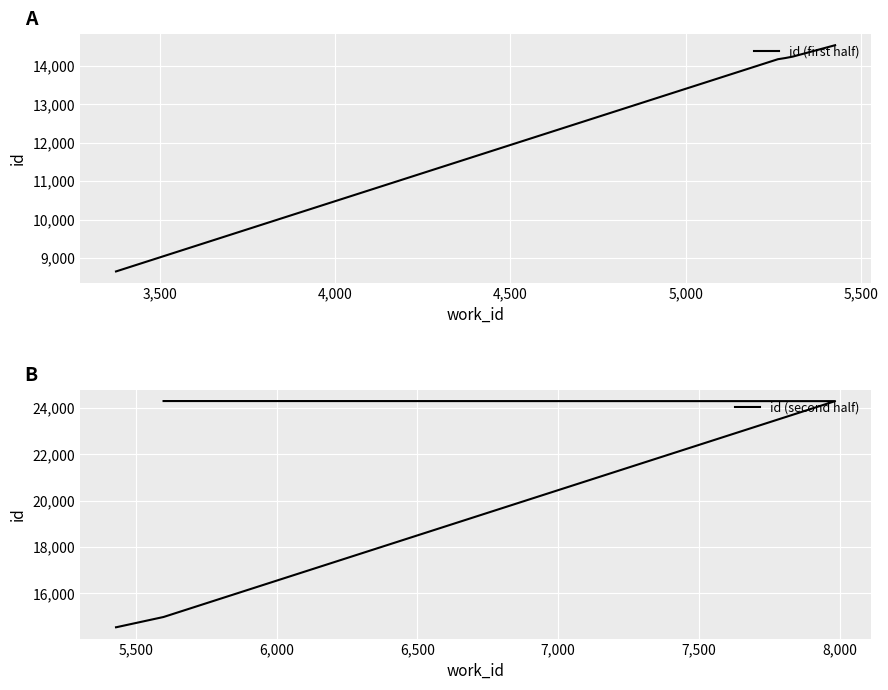

Reading left to right, list all the values displayed in this chart.

id (first half): 8653	14170	14202	14237	14534
id (second half): 14539	14540	14983	24302	24306